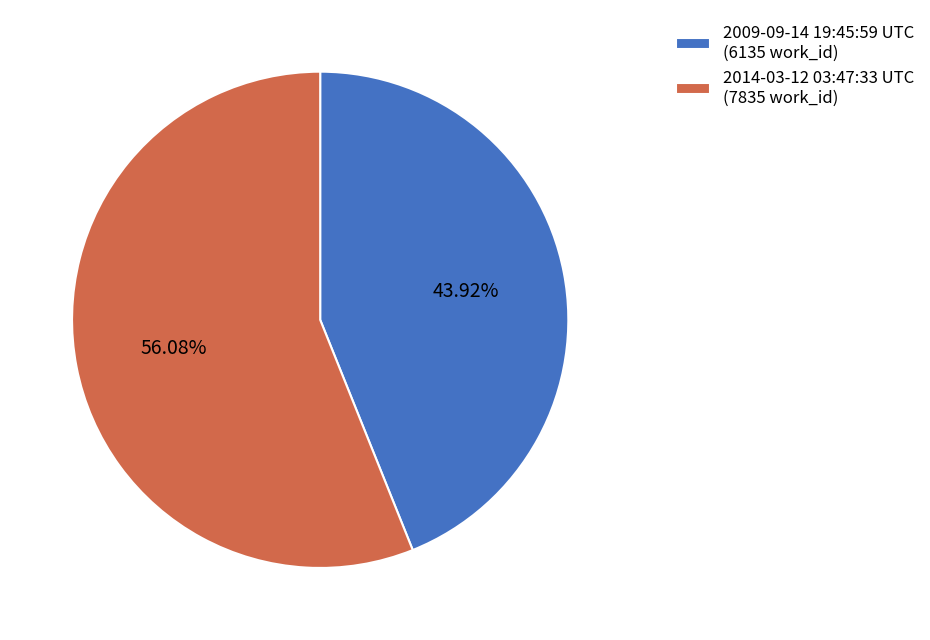

True or false: 2014-03-12 03:47:33 UTC accounts for 56% of the total.

True